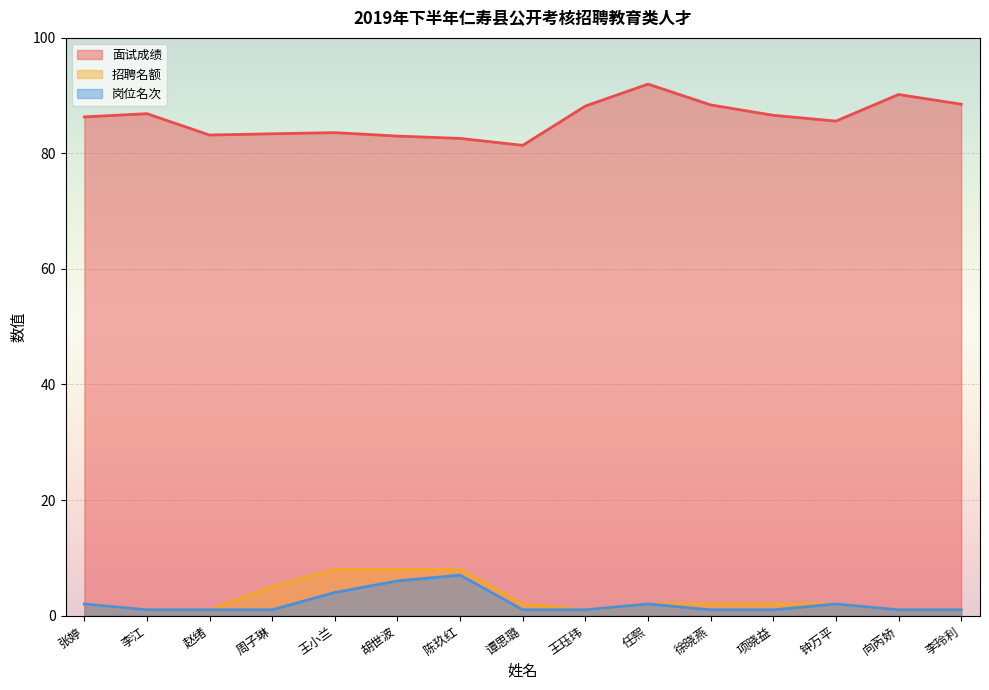

At which label does 面试成绩 first exceed 86?

张婷